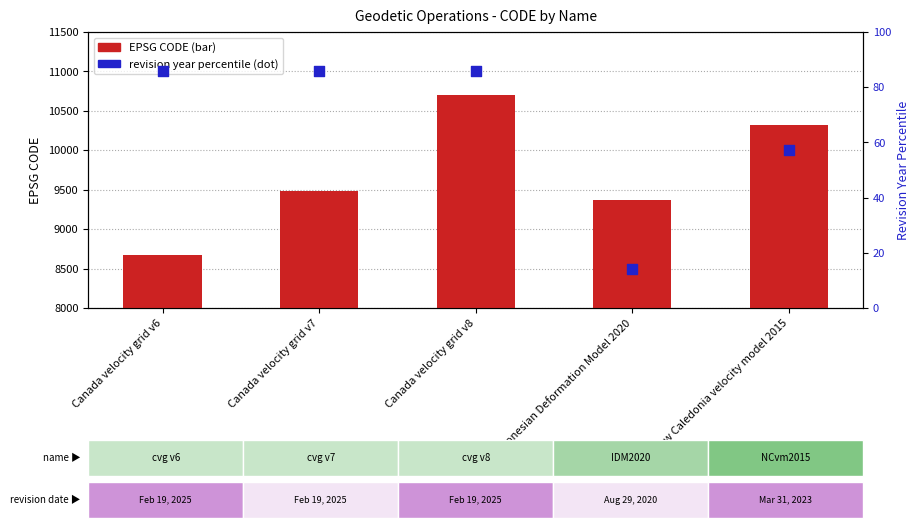

What is the total value across all series at Canada velocity grid v6?

8761.7